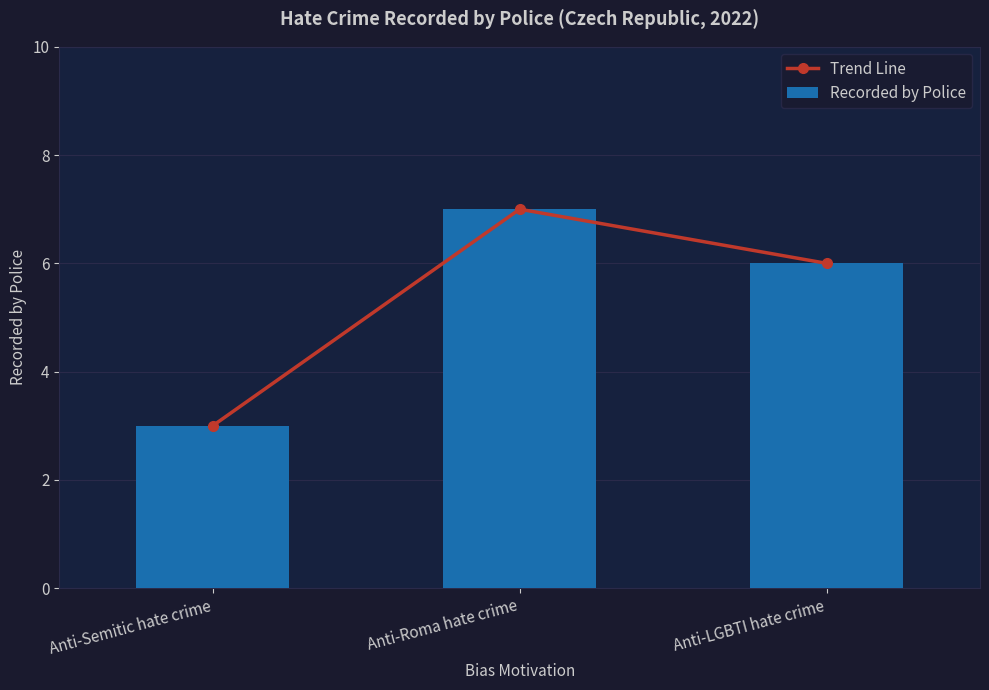

The Trend Line series shows 11 at Anti-Roma hate crime. True or false?

False